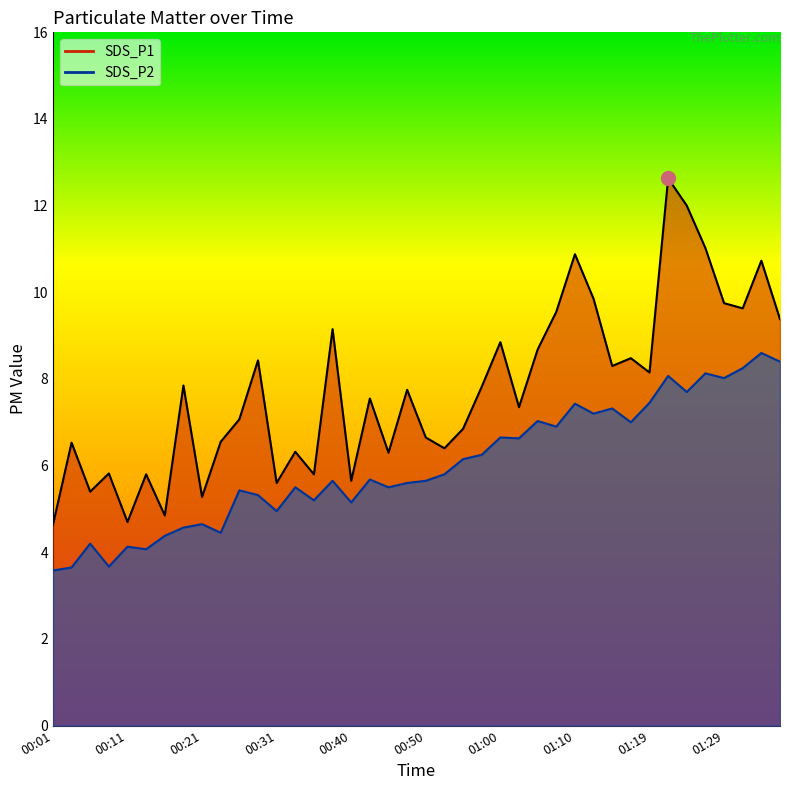

At which label does SDS_P1 first exceed 7?

00:18